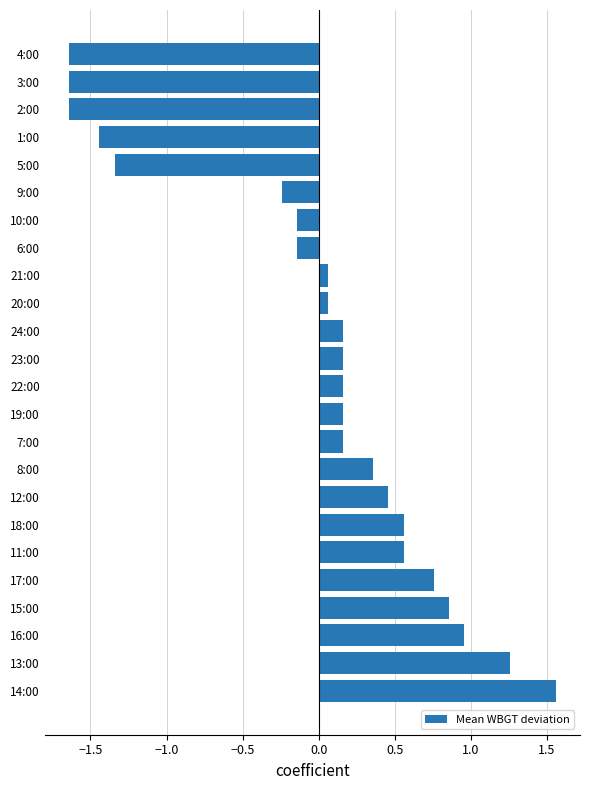

What is the difference between the second highest and second lowest values?

2.9